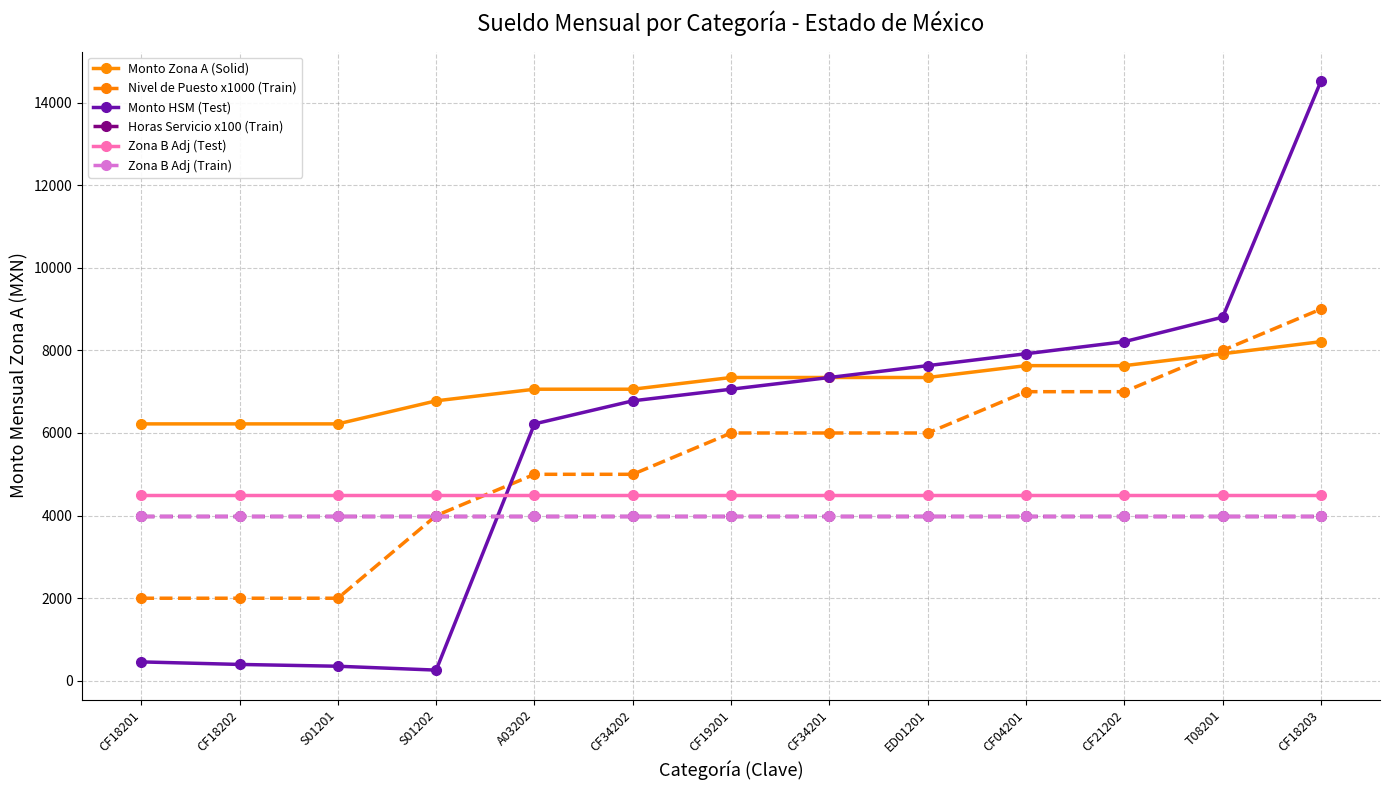

Is the value of Monto HSM (Test) at CF19201 greater than the value of Nivel de Puesto x1000 (Train) at CF04201?

Yes